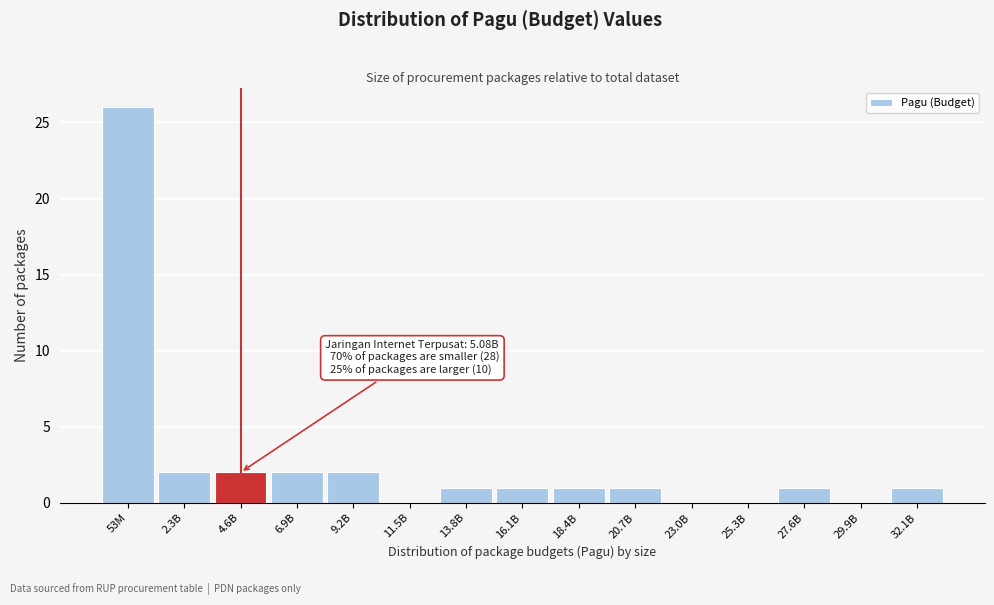

Reading left to right, transcribe all the data shown in this chart.

53M=26	2.3B=2	4.6B=2	6.9B=2	9.2B=2	11.5B=0	13.8B=1	16.1B=1	18.4B=1	20.7B=1	23.0B=0	25.3B=0	27.6B=1	29.9B=0	32.1B=1